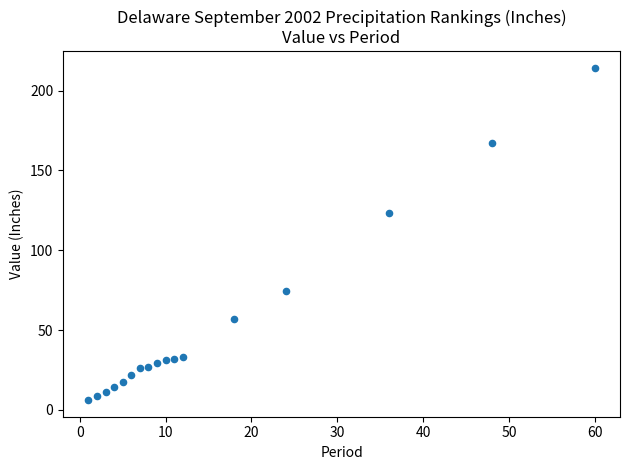

What is the range of Y values (max minus min)?

208.2